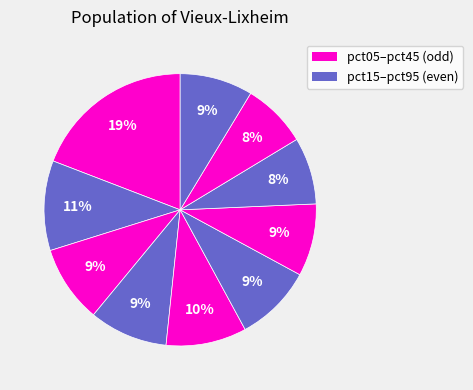

How many slices are in this pie chart?

10